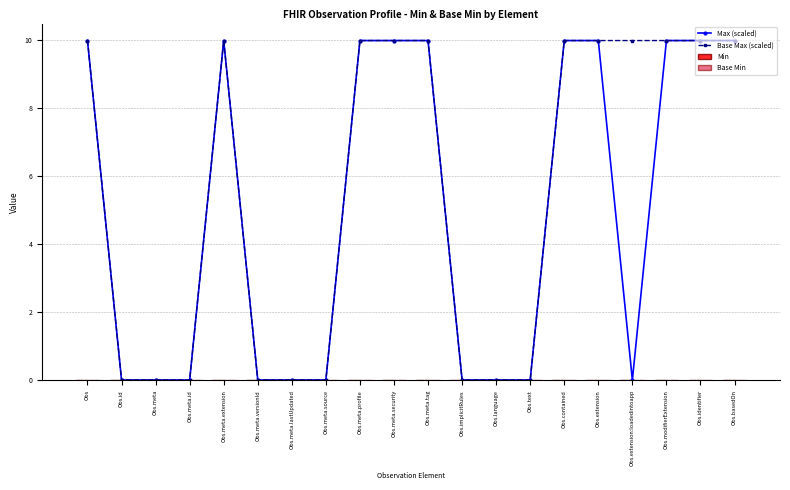

What is the value of the Max (scaled) point at the 9th from the left?

10.0